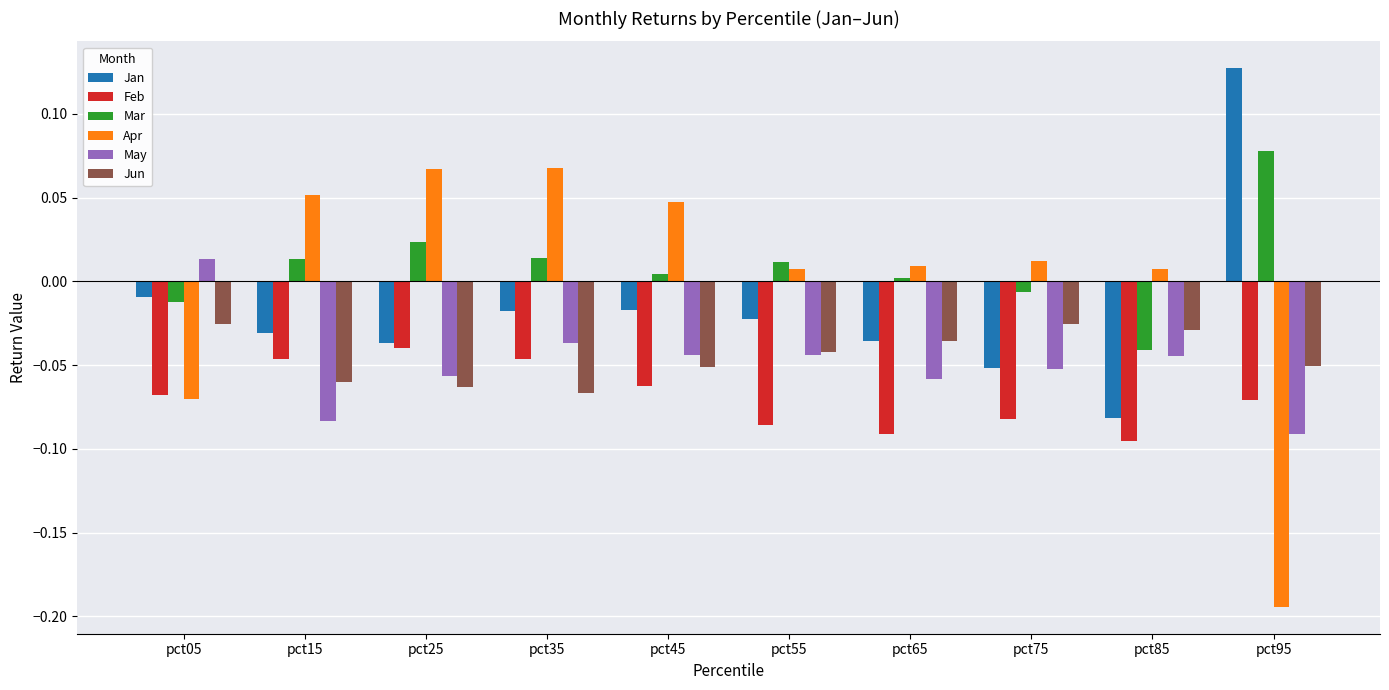

How many data points in May are above 0?

1